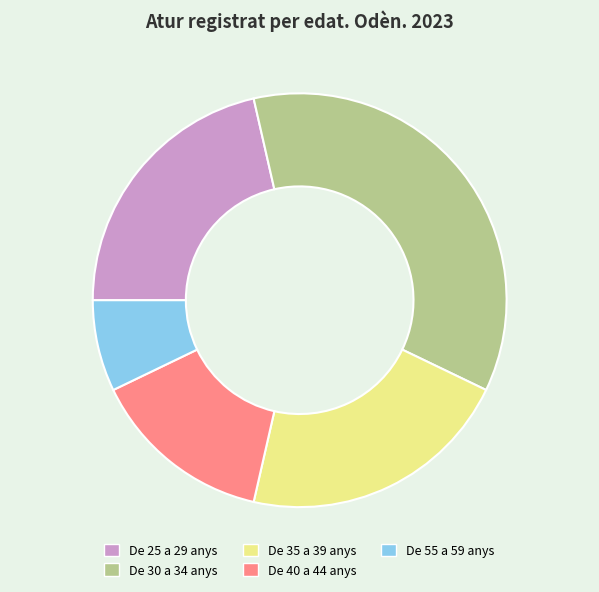

The De 30 a 34 anys slice represents 43% of the pie. True or false?

False